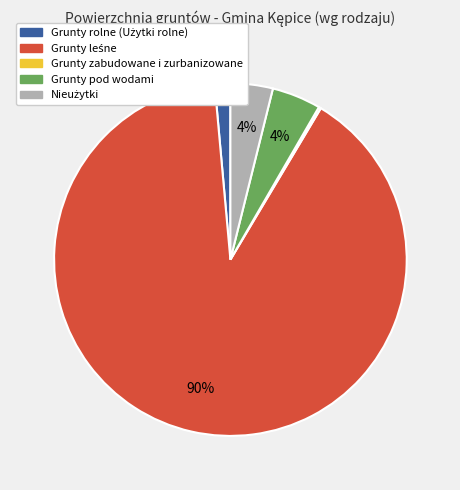

To the nearest percent, what percentage of the pie is Grunty pod wodami?

4%